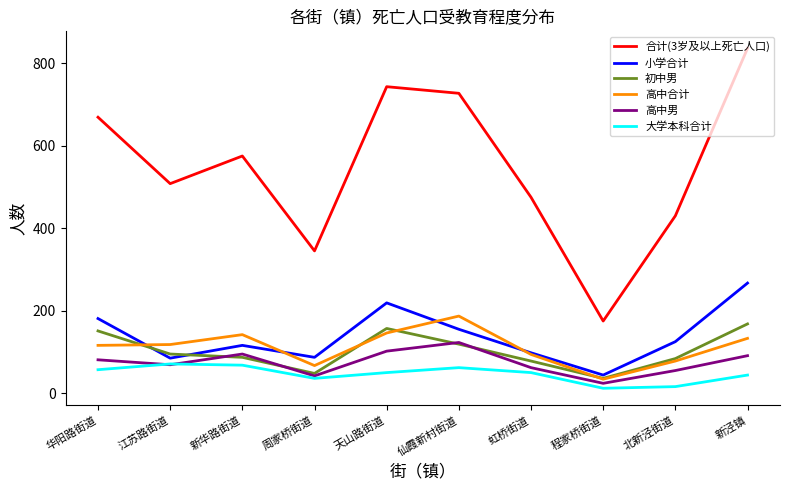

True or false: 高中合计 has more than 1 interior local peaks.

True